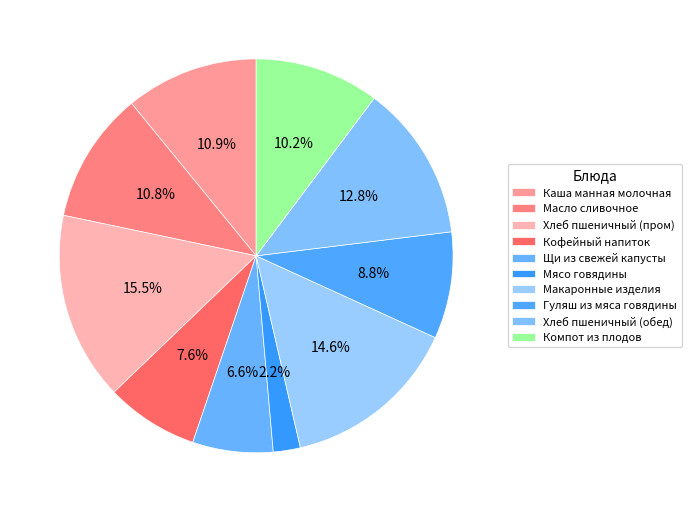

Count the number of slices in the pie.

10